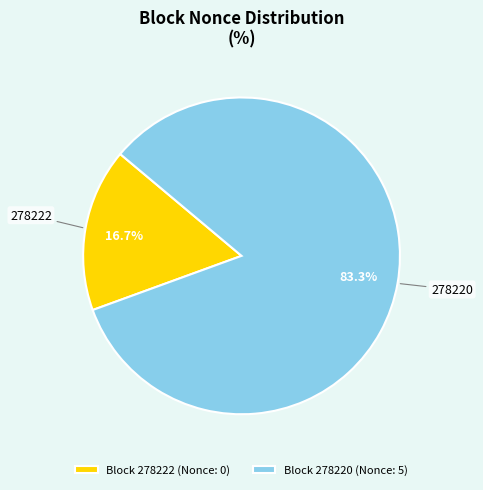

How many segments does this pie chart have?

2